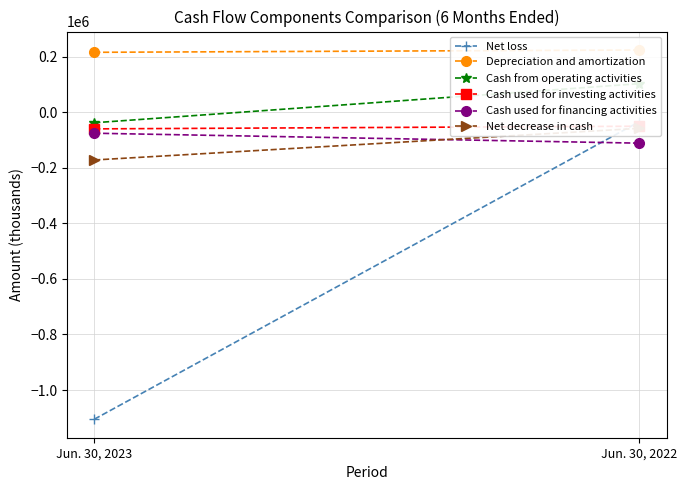

The value of Cash from operating activities at Jun. 30, 2023 is -37211. True or false?

True